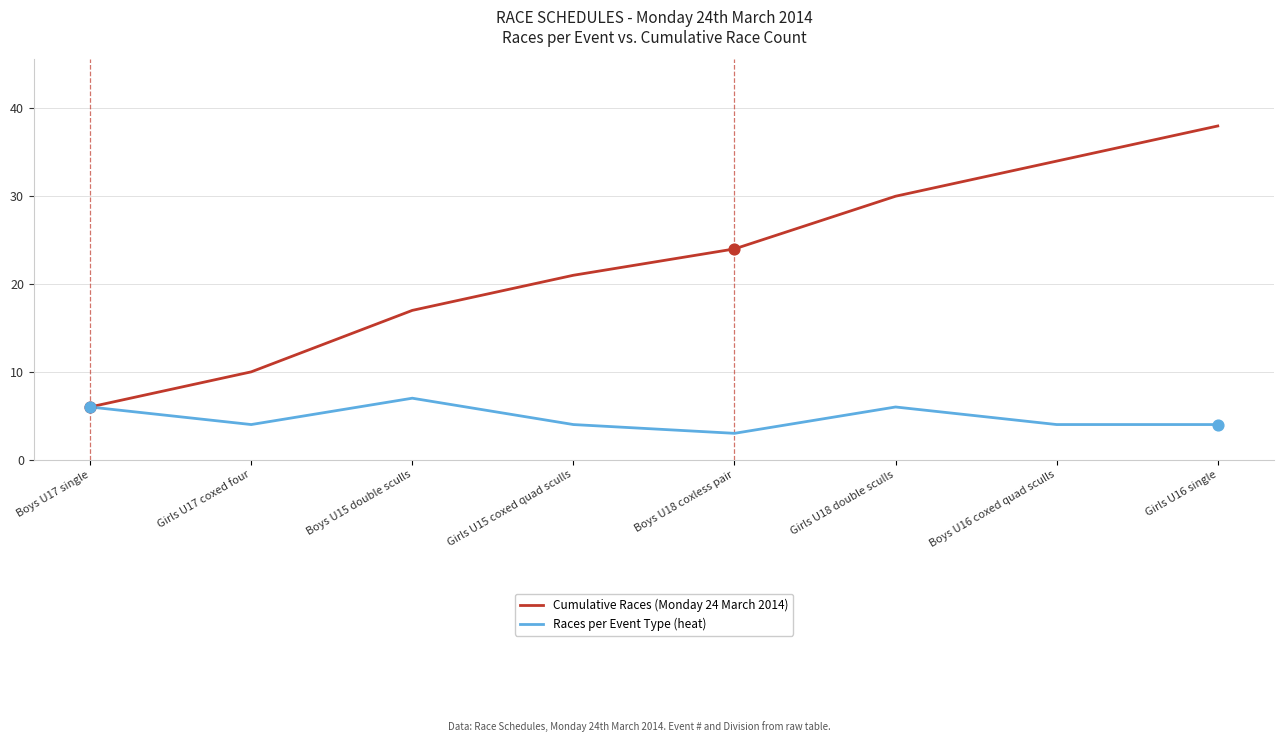

At which category is the sum across all series the highest?

Girls U16 single